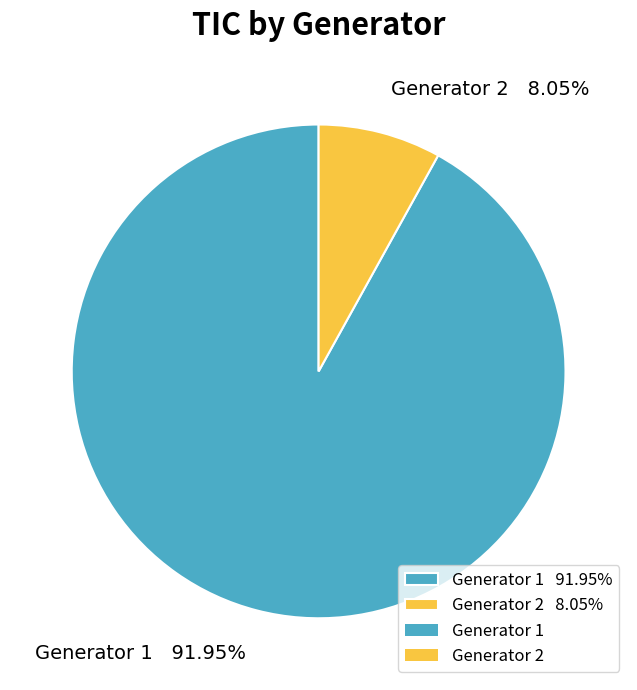

What percentage is the Generator 1 slice, to the nearest percent?

92%